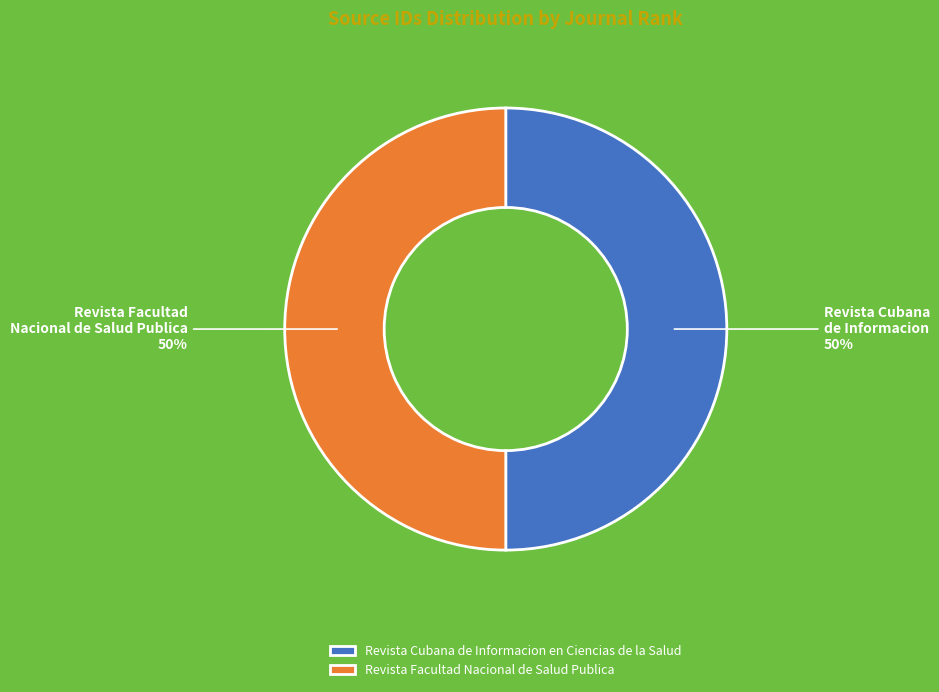

To the nearest percent, what is the combined percentage of Revista Cubana de Informacion en Ciencias de la Salud and Revista Facultad Nacional de Salud Publica?

100%